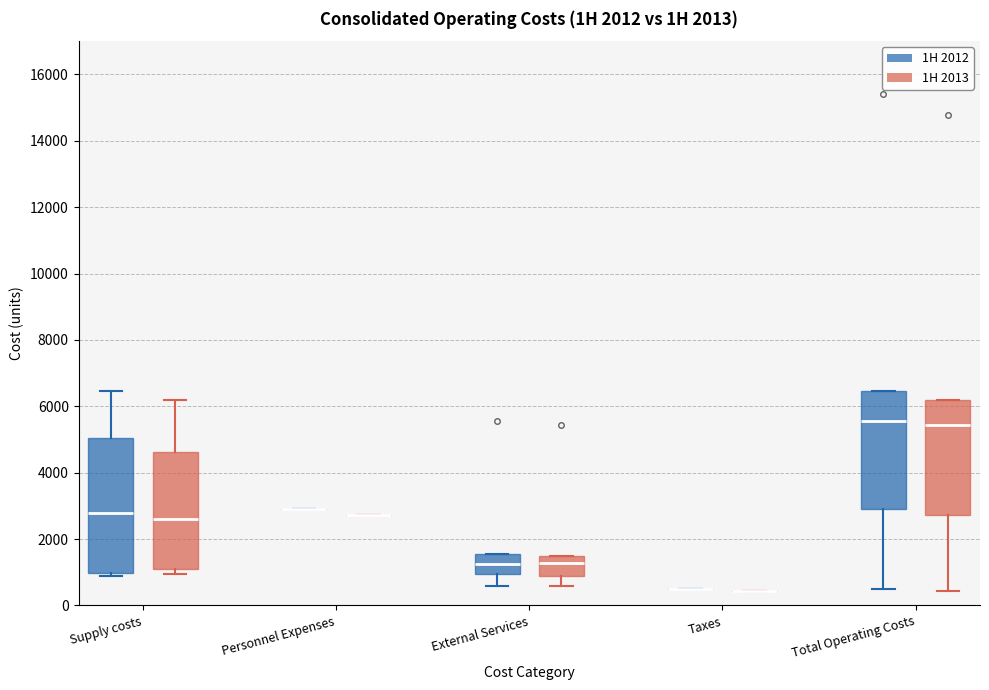

Where does the lower whisker of the box for External Services (1H 2012) end on the y-axis? The values are not printed on the chart, so give them approximately, as read against the axis.

600